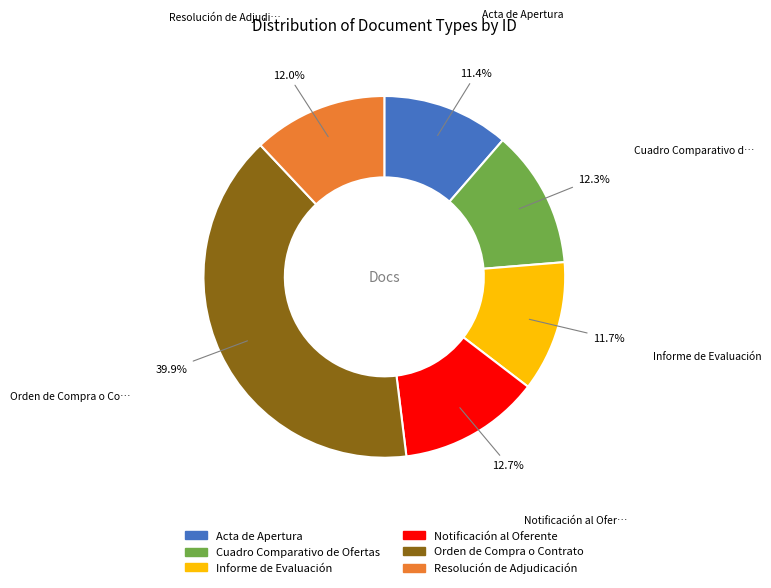

The Acta de Apertura slice represents 11% of the pie. True or false?

True